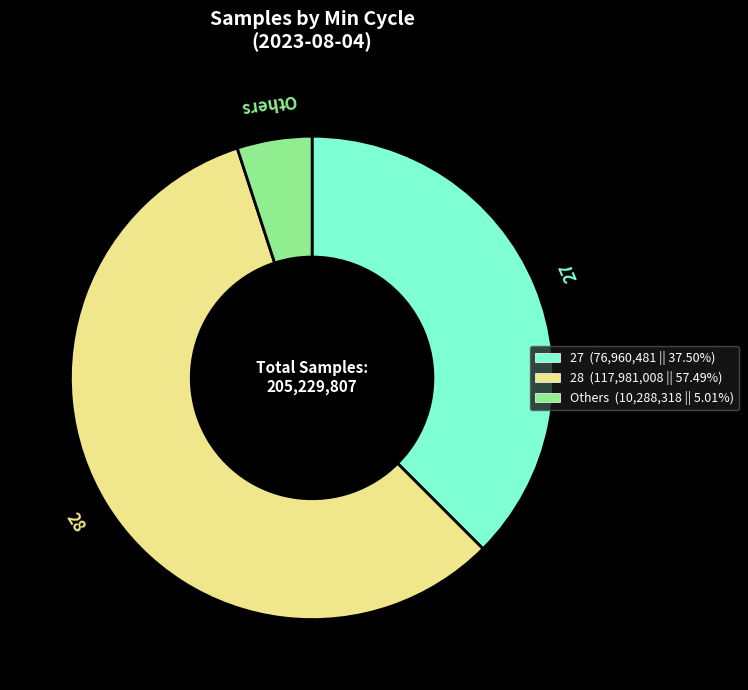

Does any single category account for the majority?

Yes